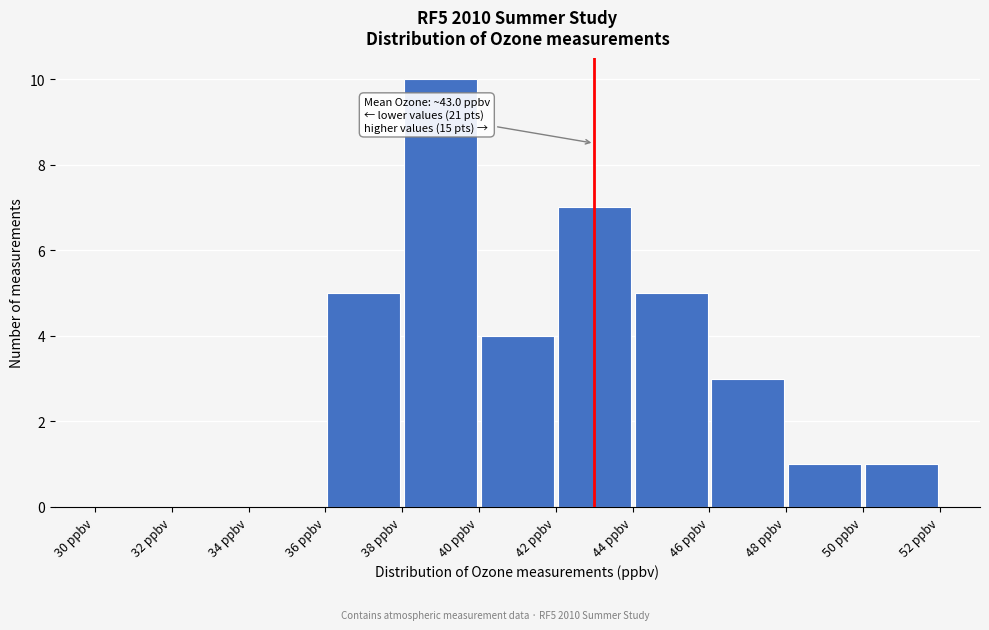

Over which range of the x-axis is the bar tallest?

38 to 40